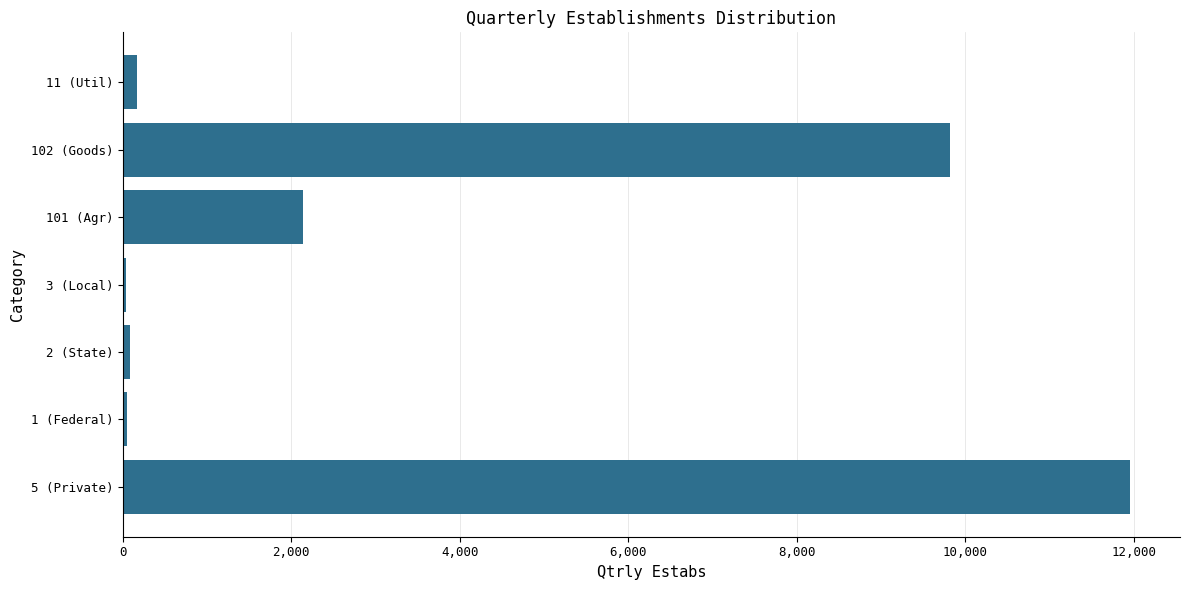

What is the sum of all values?

24234